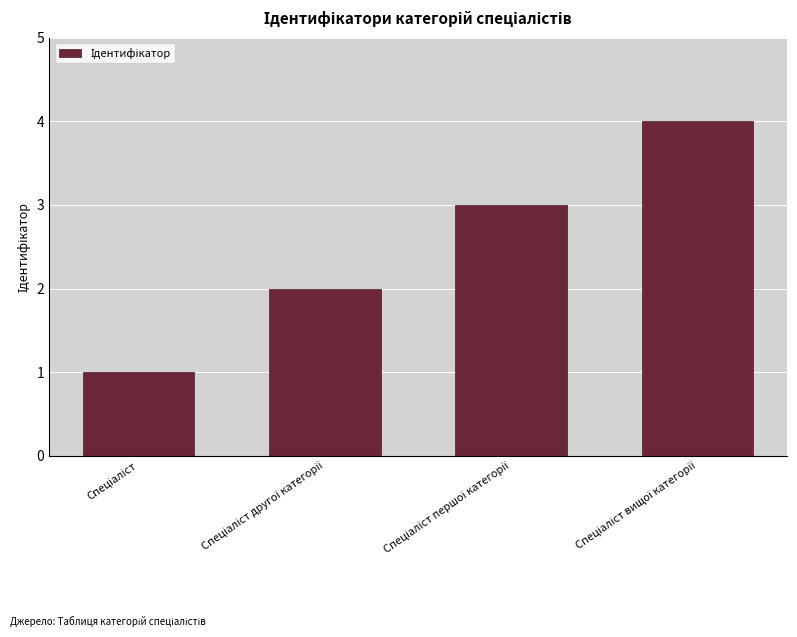

What is the sum of all values?

10